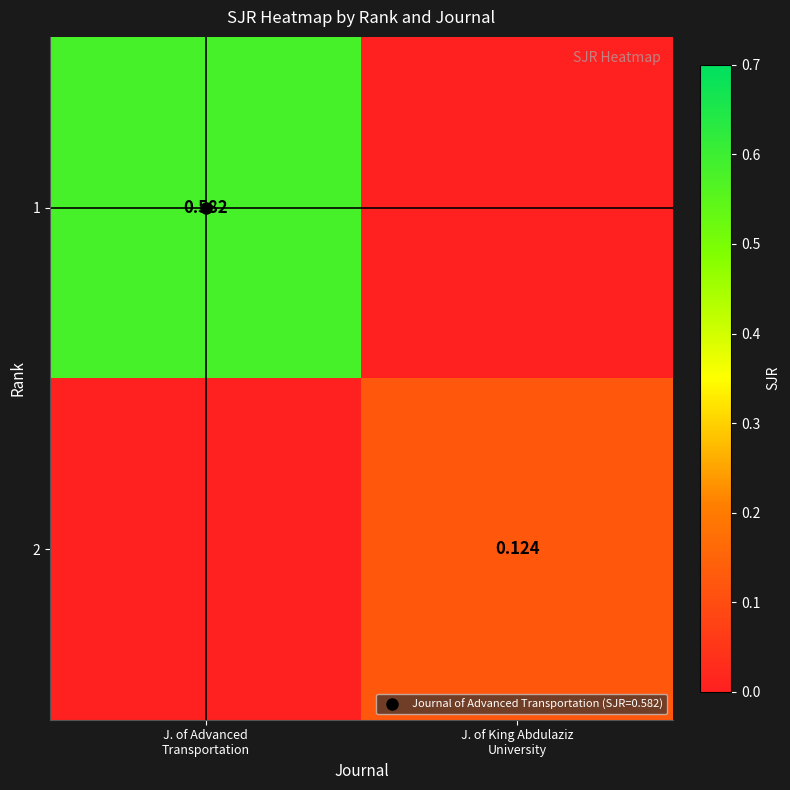

Is it true that 2 equals 0.1 at J. of King Abdulaziz University?

True